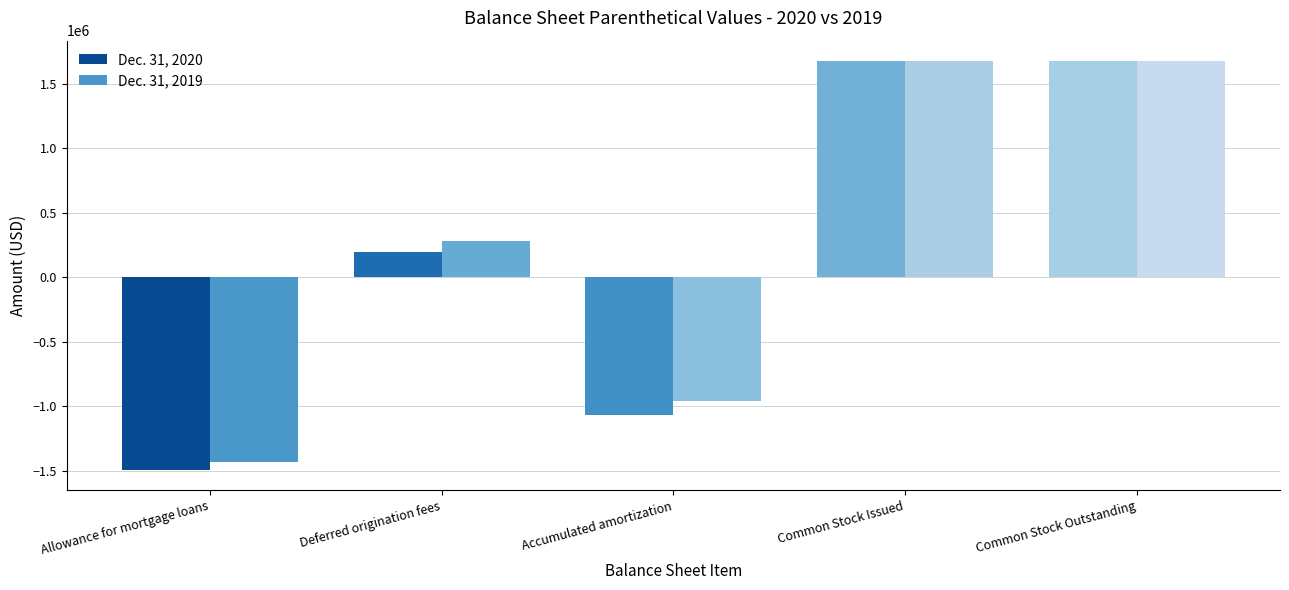

True or false: Dec. 31, 2019 has a value of 278633 at Deferred origination fees.

True